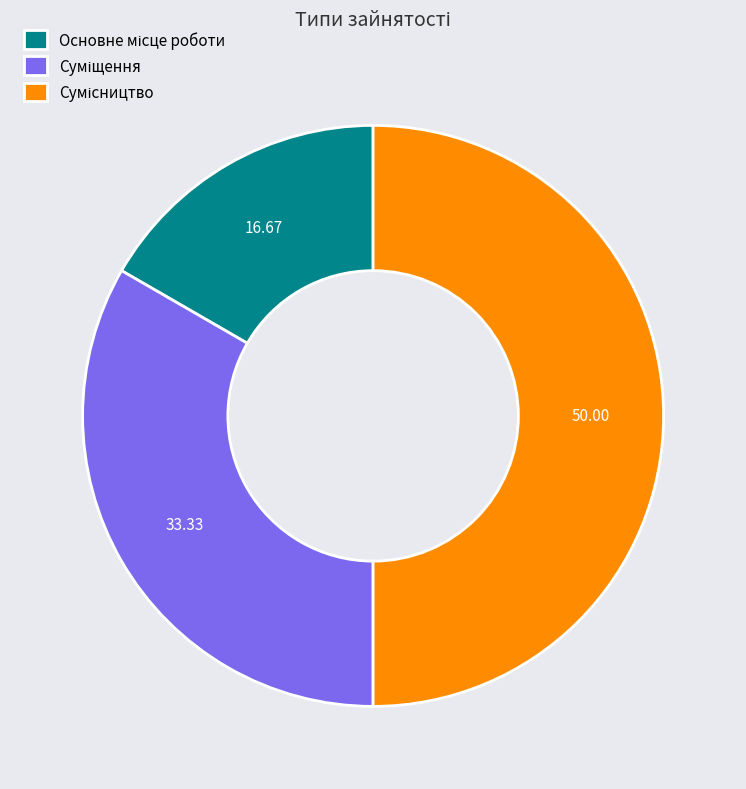

How much of the chart is everything except Основне місце роботи?

83.3%